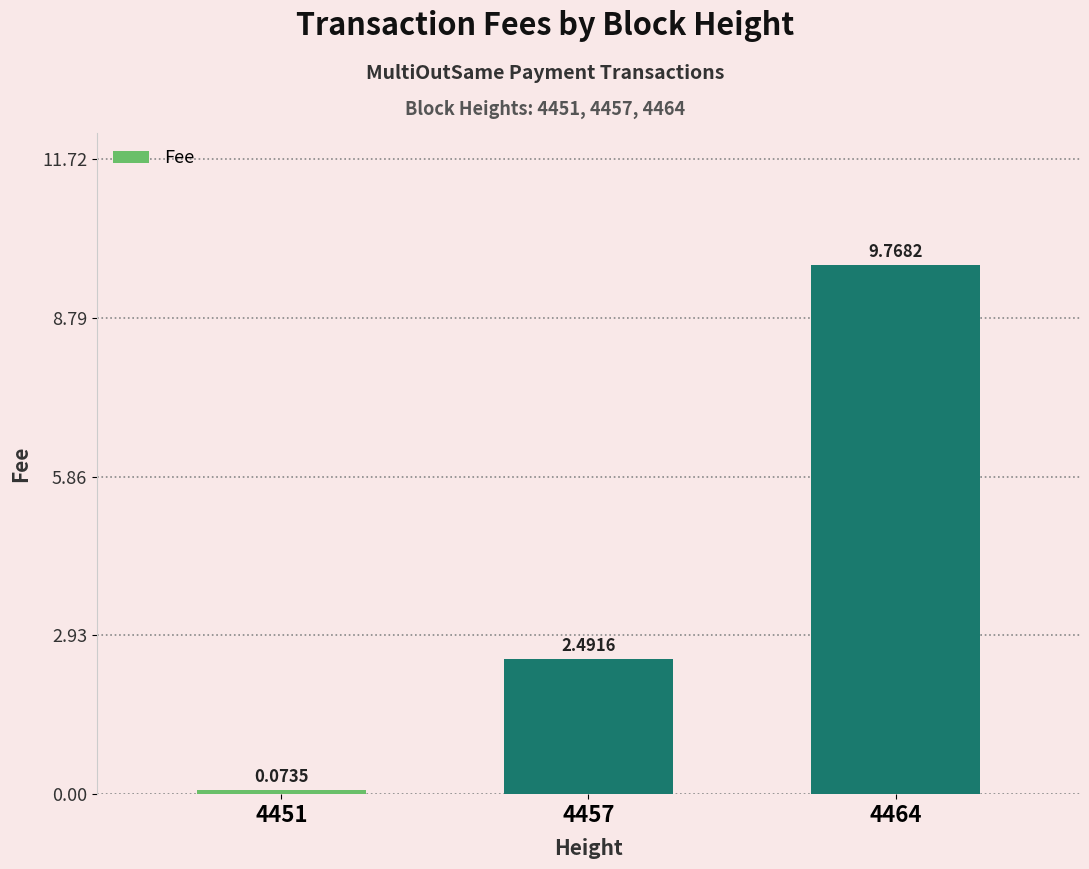

Which label corresponds to the smallest value in the chart?

4451